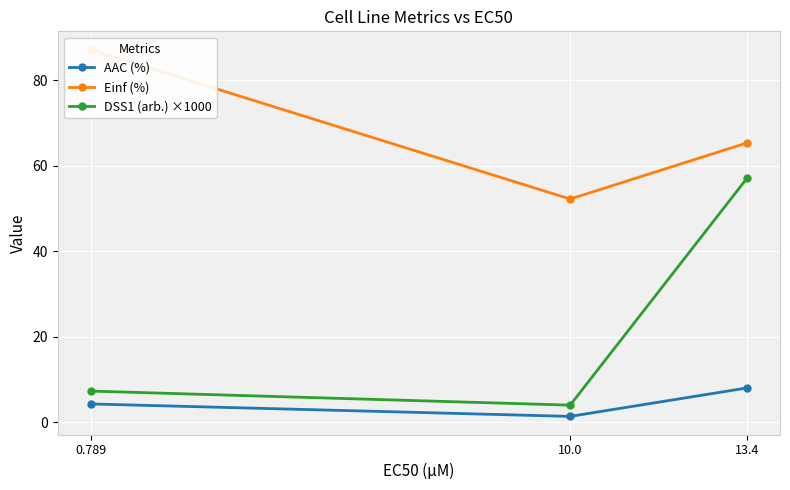

List the series in order of their peak value, highest first.

Einf (%), DSS1 (arb.) ×1000, AAC (%)